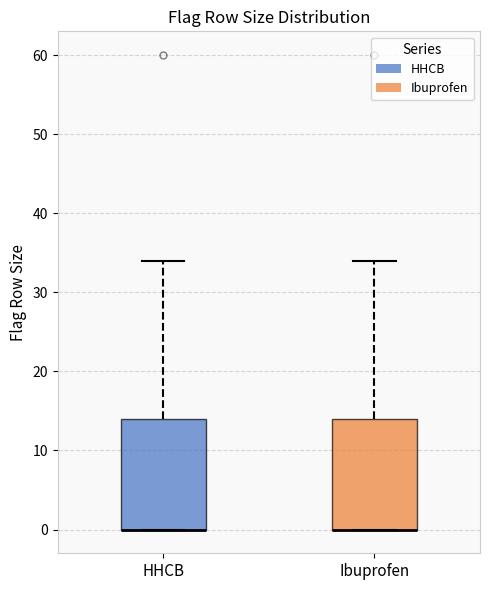

Reading left to right, read every box against the y-axis: the position of its median line, the range the box covers, and the ends of its whiskers. The values are not printed on the chart, so give them approximately, as read against the axis.

HHCB: median 0 (drawn on the box's lower edge), box 0 to 14, whiskers 0 to 34
Ibuprofen: median 0 (drawn on the box's lower edge), box 0 to 14, whiskers 0 to 34